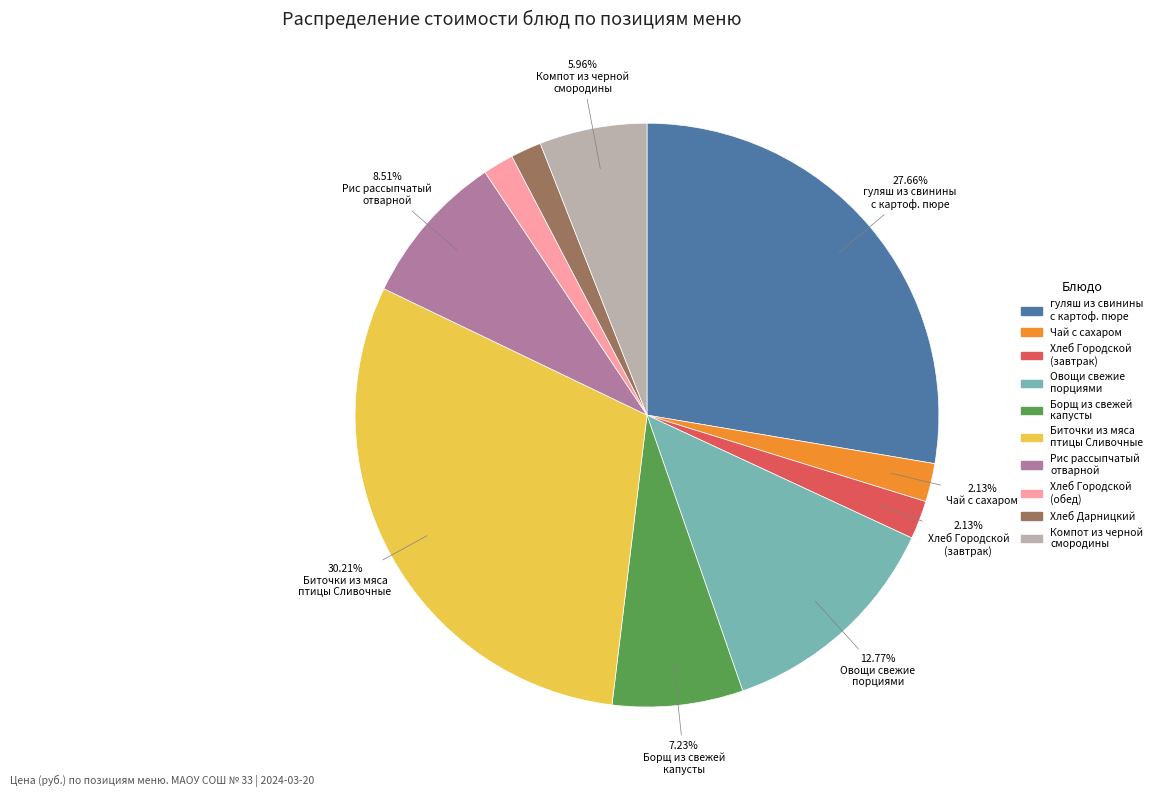

Is there any slice that represents more than half of the pie?

No